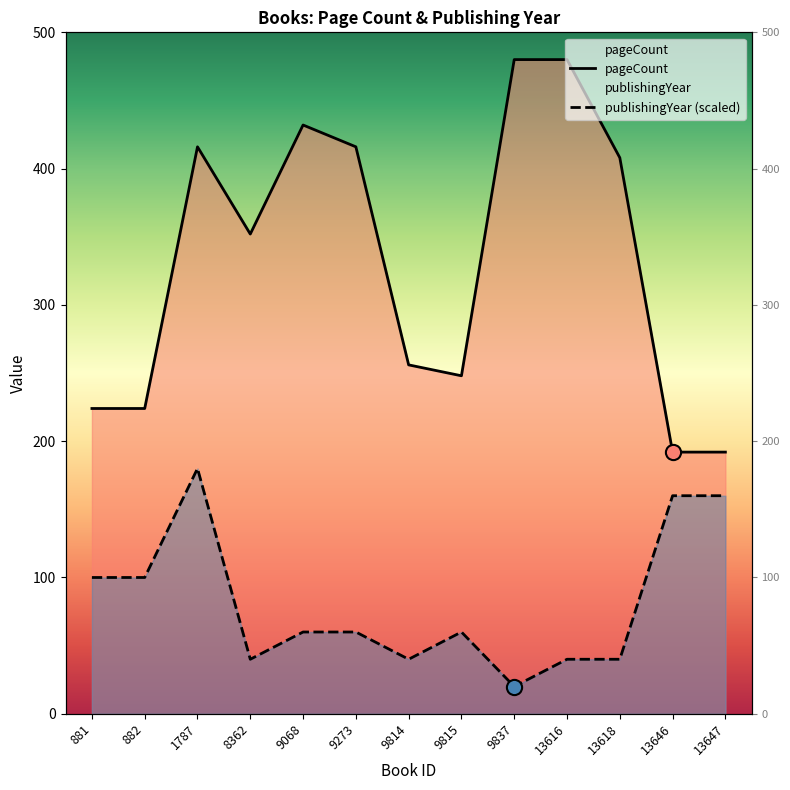

Which series contains the lowest Y value?

publishingYear